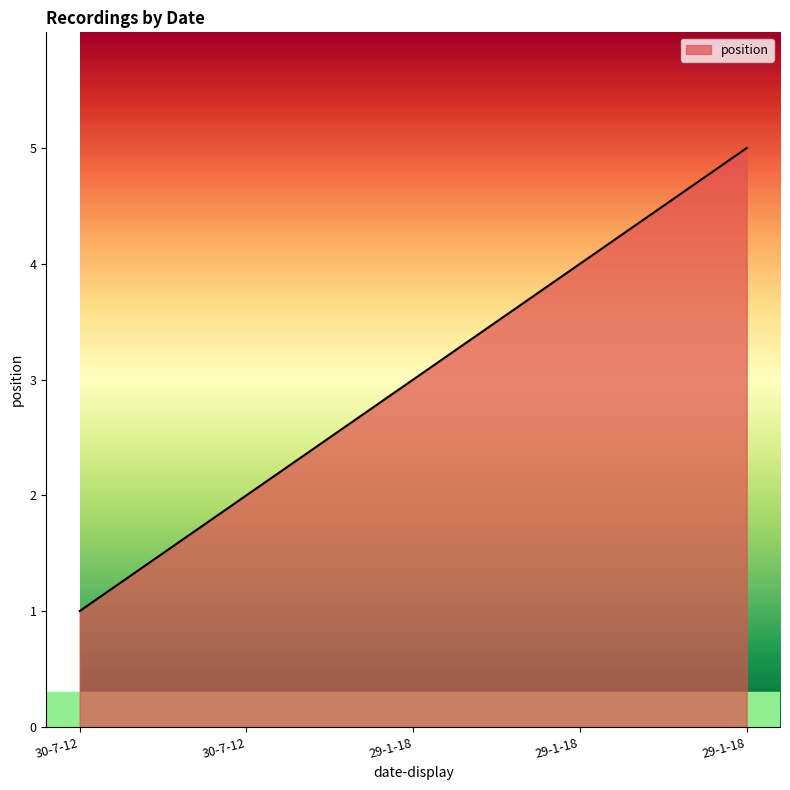

Approximately how many times larger is the value at 29-1-18 compared to 29-1-18?

1.2